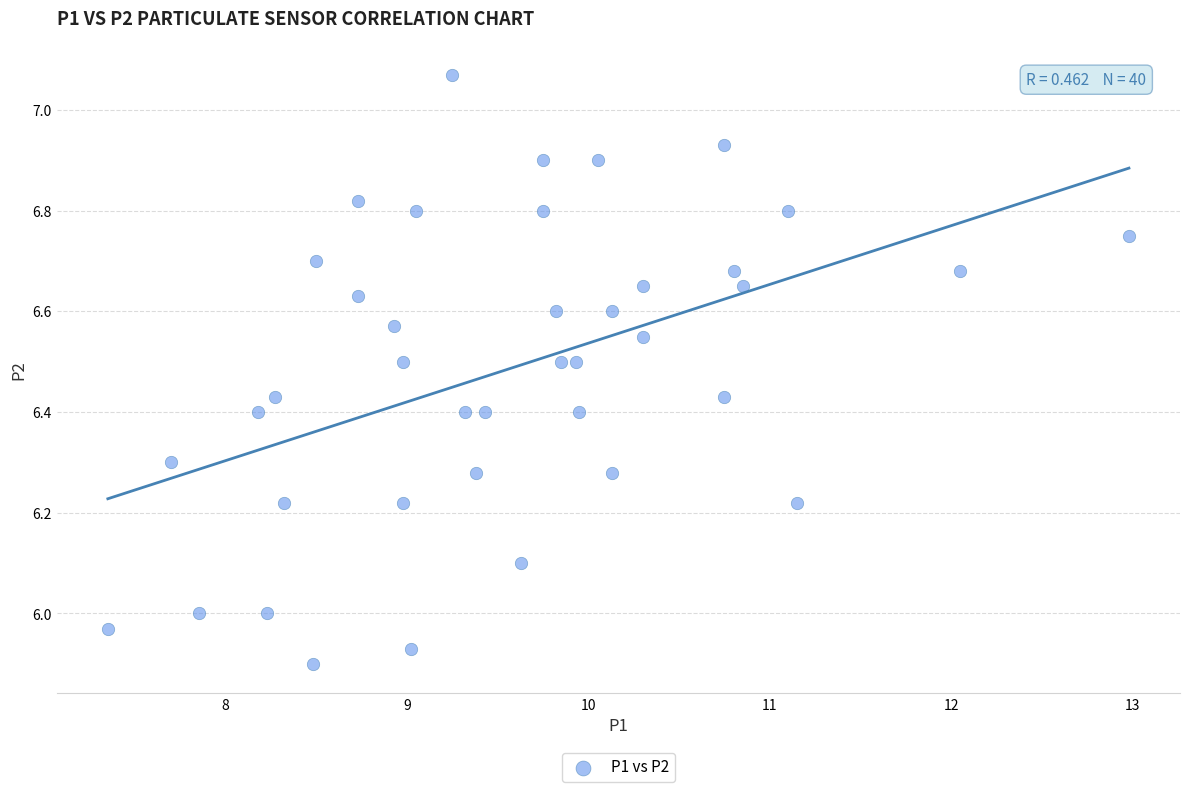

What is the range of X values (max minus min)?

5.6